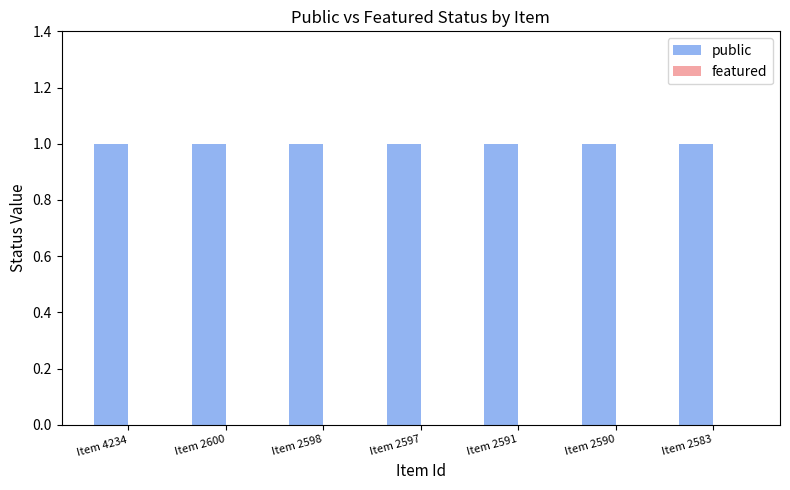

How many data points does each series have?

7